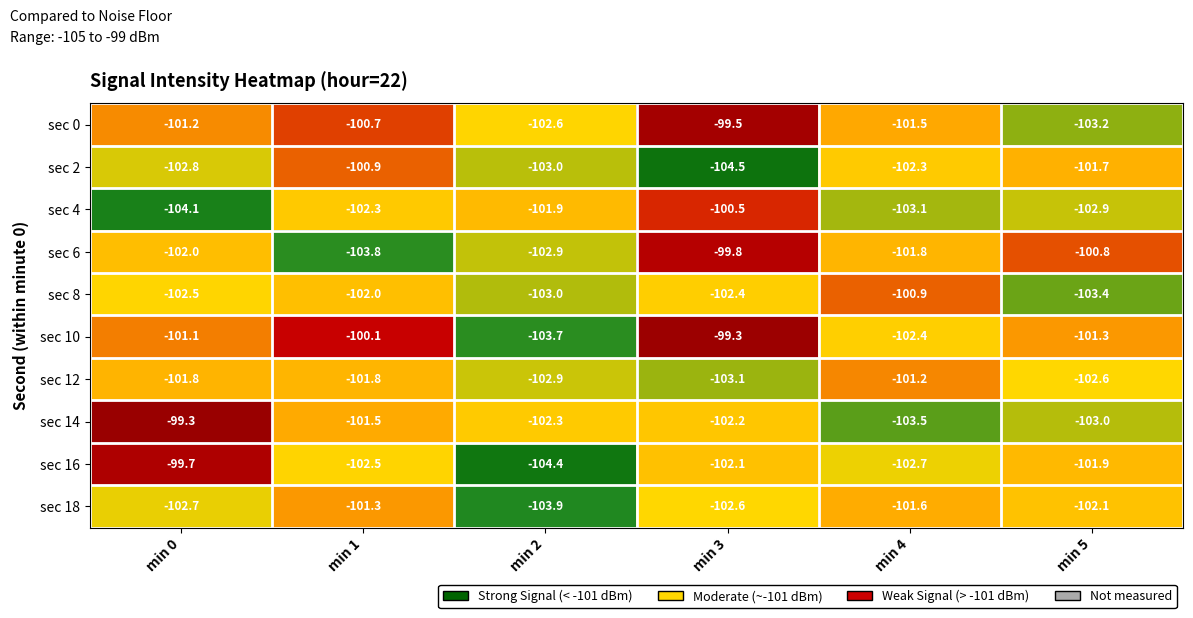

Which series has the widest spread of values?

sec 16